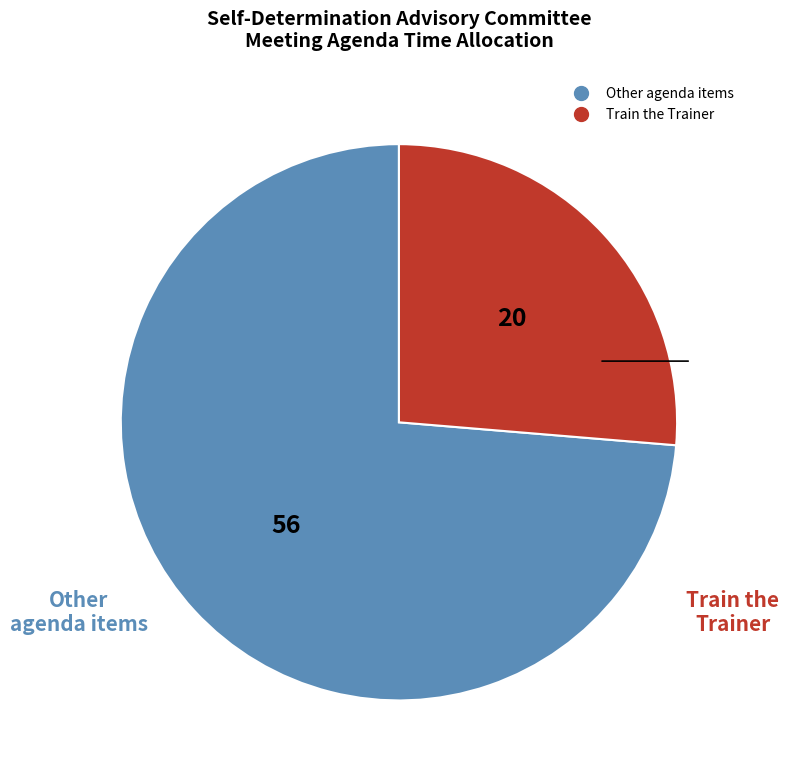

Is there a majority slice in this chart?

Yes